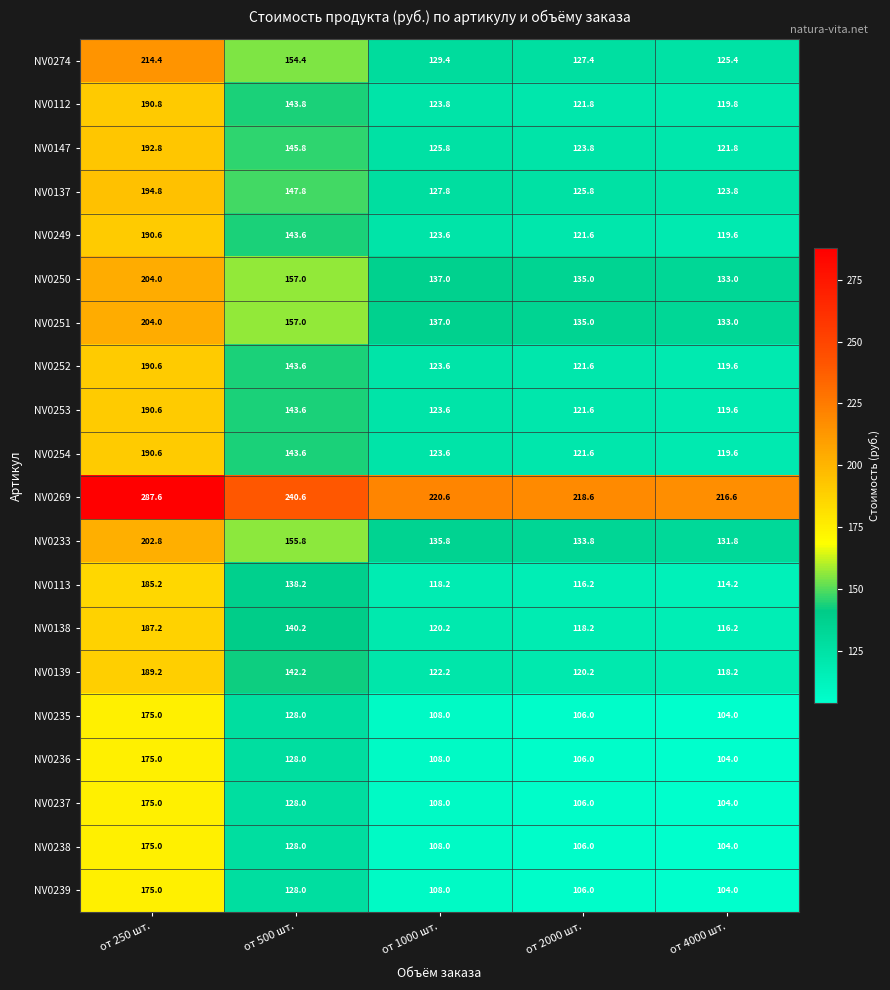

True or false: NV0250 has a value of 137.0 at от 1000 шт..

True